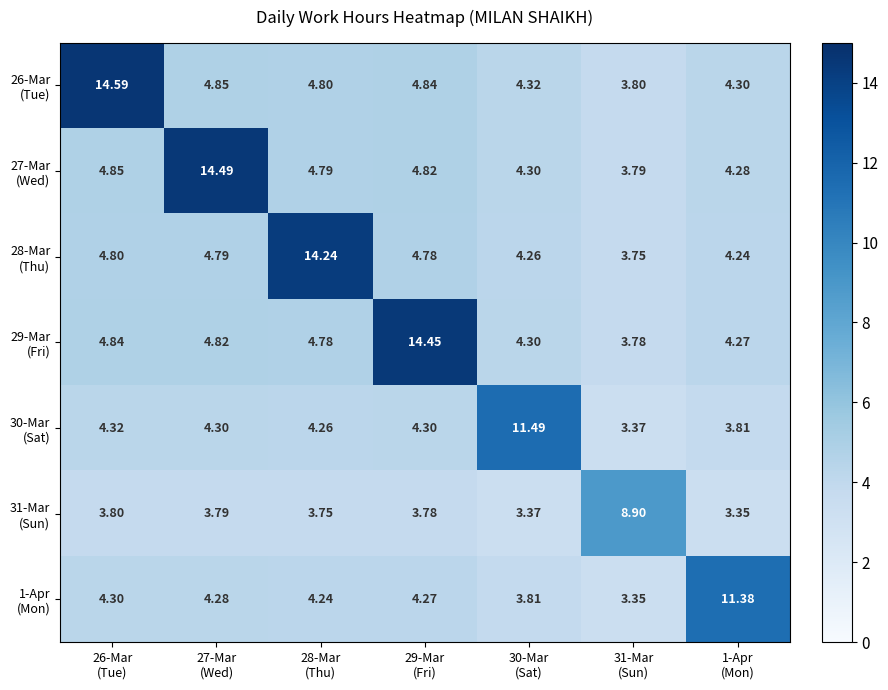

What is the minimum value shown in the chart?

3.4